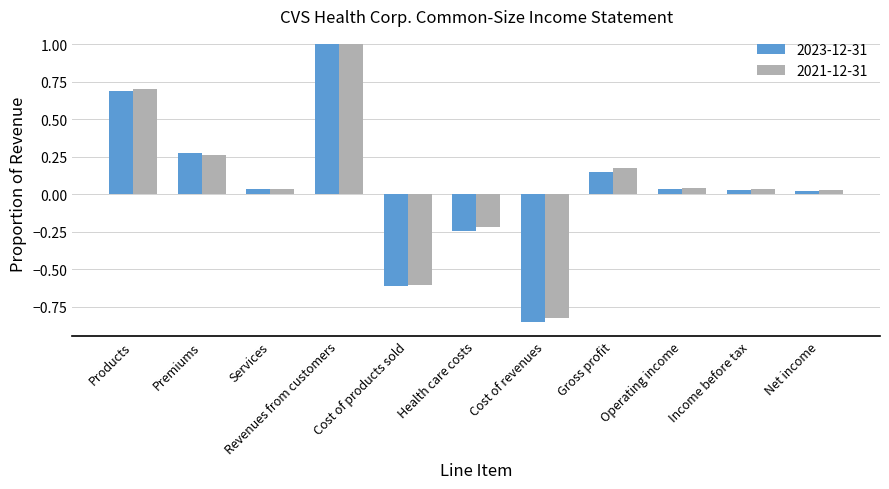

What is the difference between the maximum and minimum values in the 2023-12-31 series?

1.9